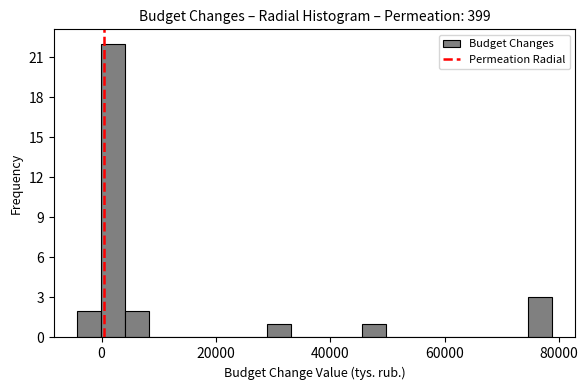

Around what value on the x-axis is the tallest bar? Give the approximate position of its centre, as read against the axis.

2000